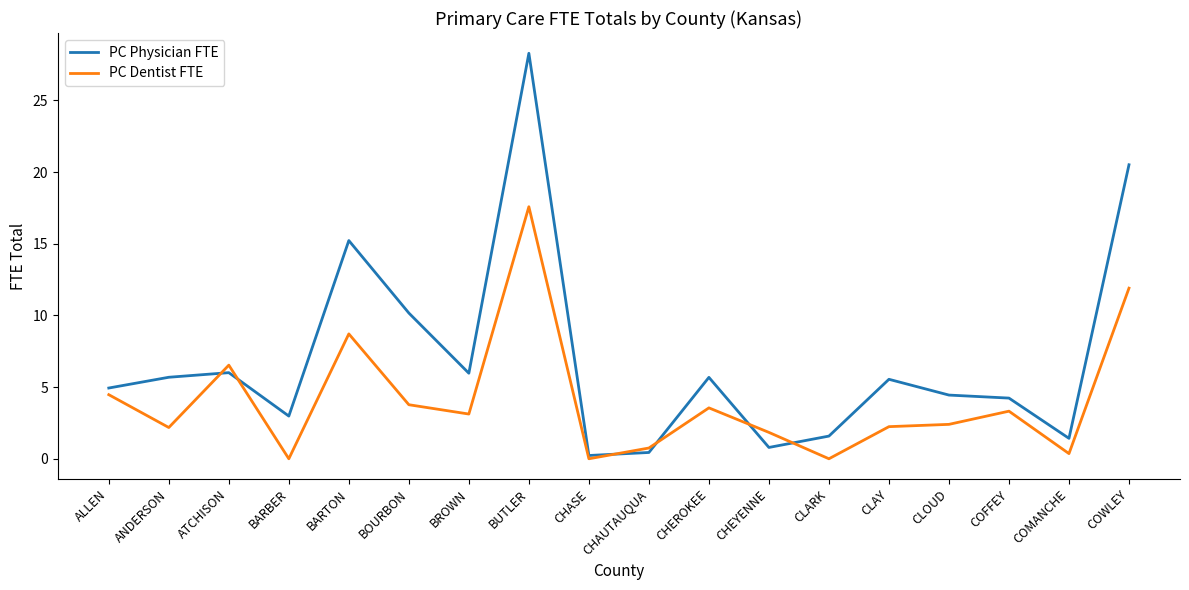

List the series in order of their peak value, highest first.

PC Physician FTE, PC Dentist FTE